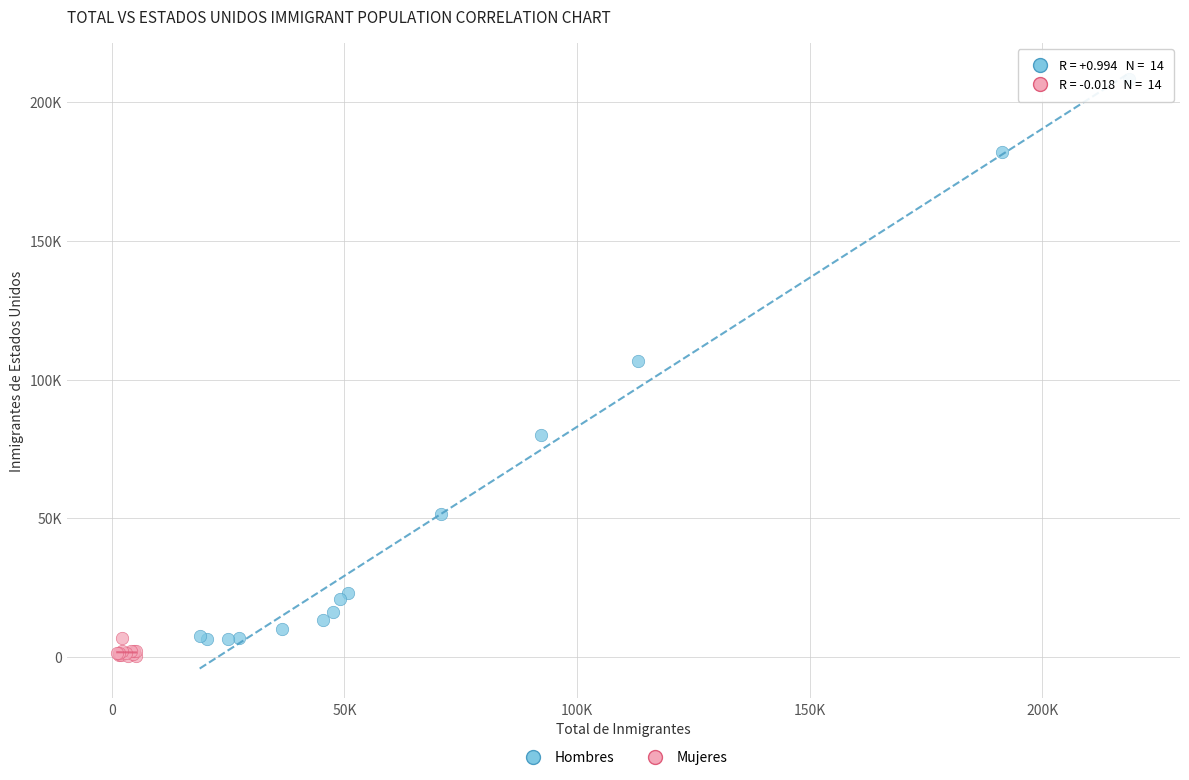

Which series contains the lowest Y value?

Mujeres